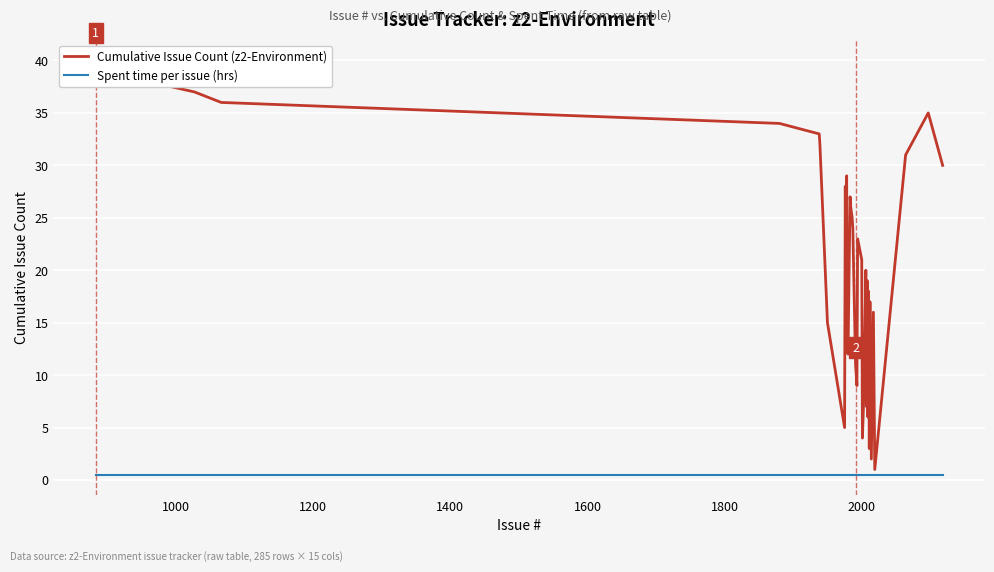

In Cumulative Issue Count, how many points are higher than both neighbors (excluding endpoints)?

10